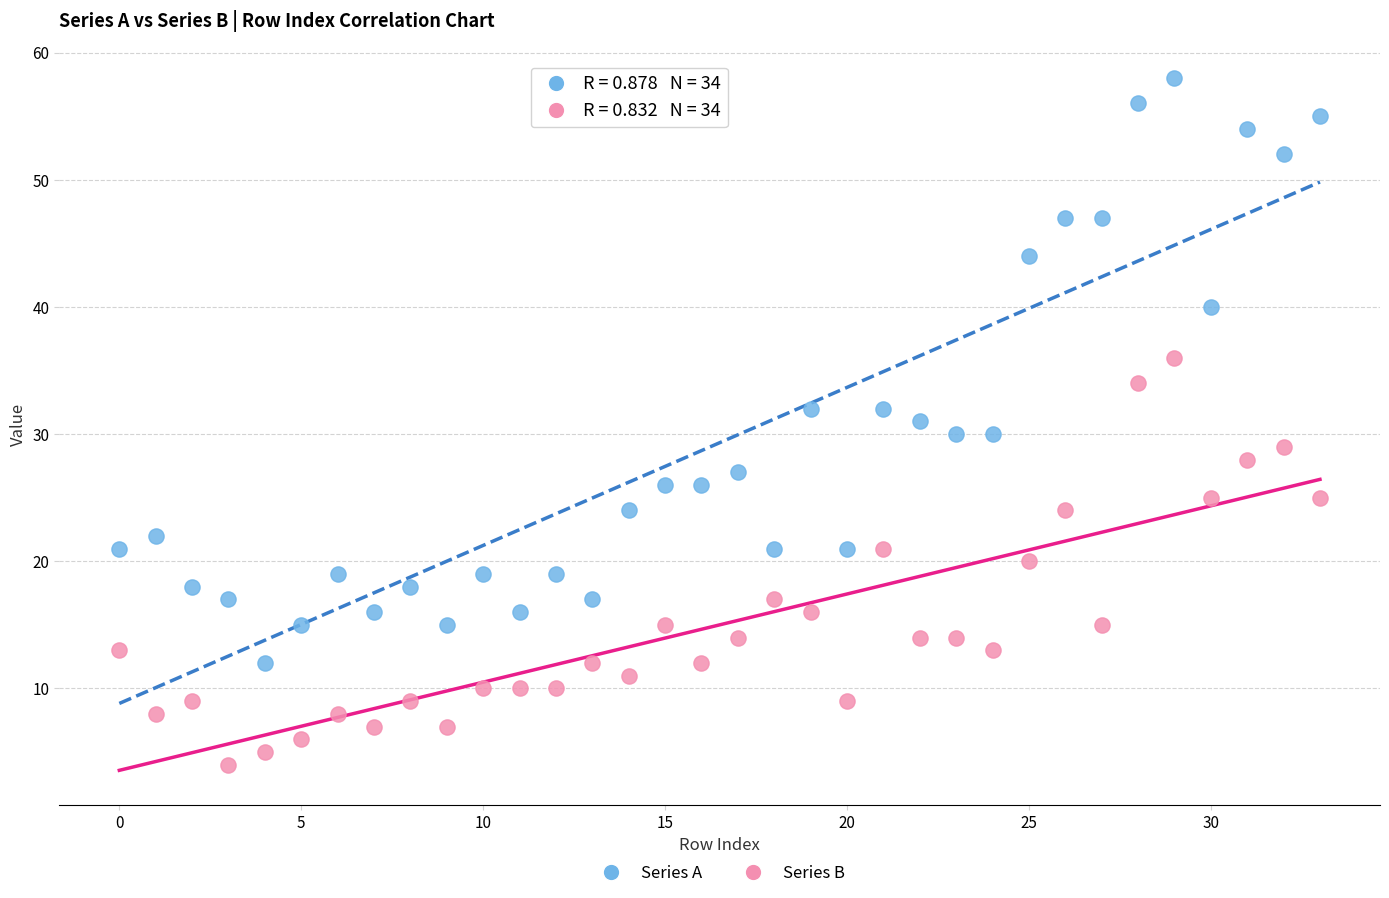

Which series has the widest spread of Y values?

Series A